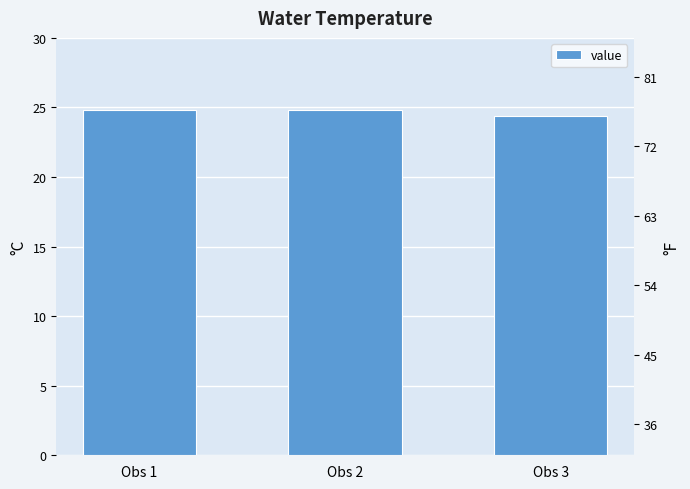

Reading left to right, list all the values displayed in this chart.

24.8	24.8	24.4